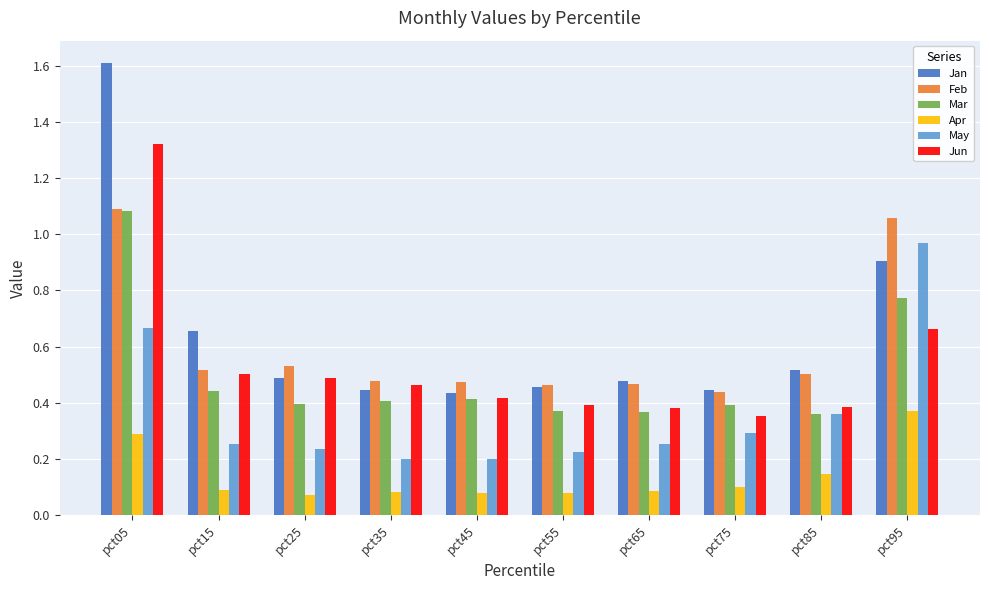

Does the chart contain stacked bars?

No